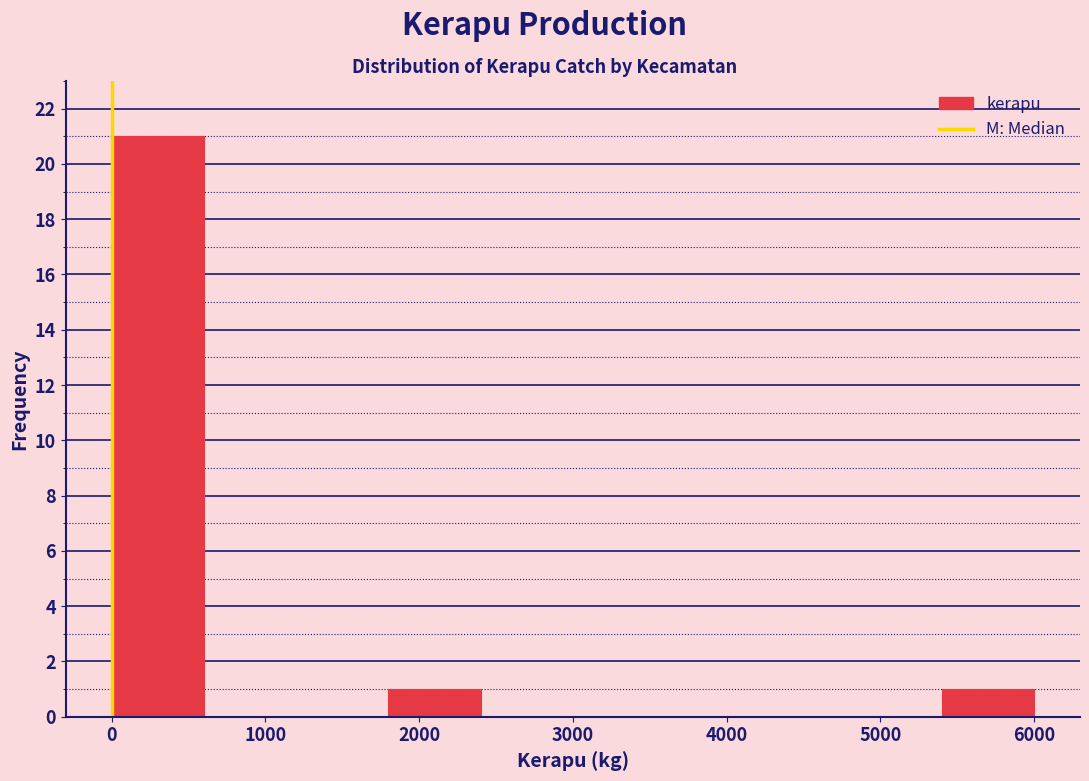

Reading left to right, transcribe this chart: for each bar, give the range it covers on the x-axis and its height. The values are not printed on the chart, so give them approximately, as read against the axis.

0 to 600: 21
600 to 1200: 0
1200 to 1800: 0
1800 to 2400: 1
2400 to 3000: 0
3000 to 3600: 0
3600 to 4200: 0
4200 to 4800: 0
4800 to 5400: 0
5400 to 6000: 1